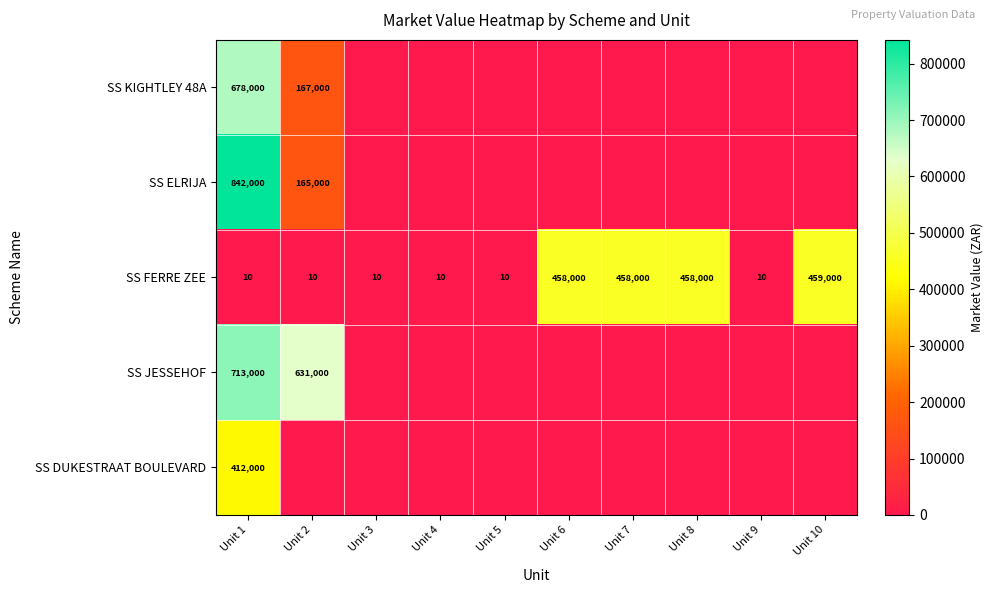

Is it true that SS JESSEHOF equals 631000 at Unit 2?

True